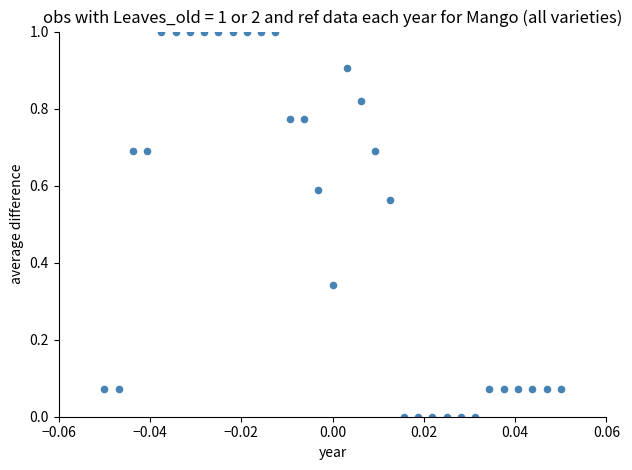

What is the range of Y values (max minus min)?

1.0